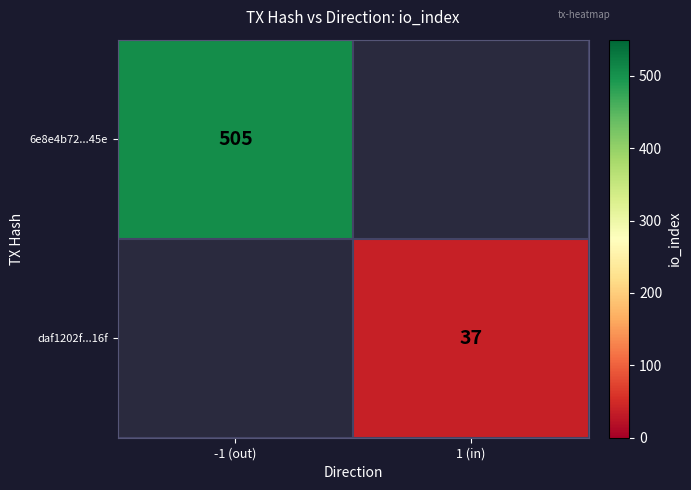

Is the value of 6e8e4b72...45e at -1 (out) greater than the value of daf1202f...16f at 1 (in)?

Yes